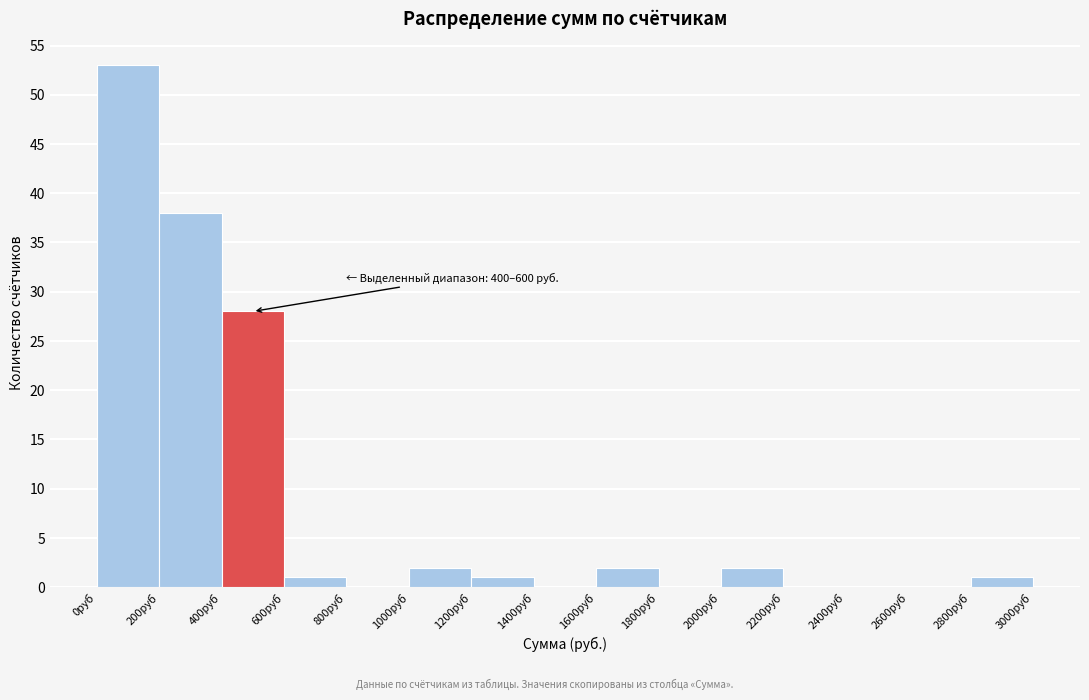

Which range on the x-axis has the tallest bar?

0 to 200